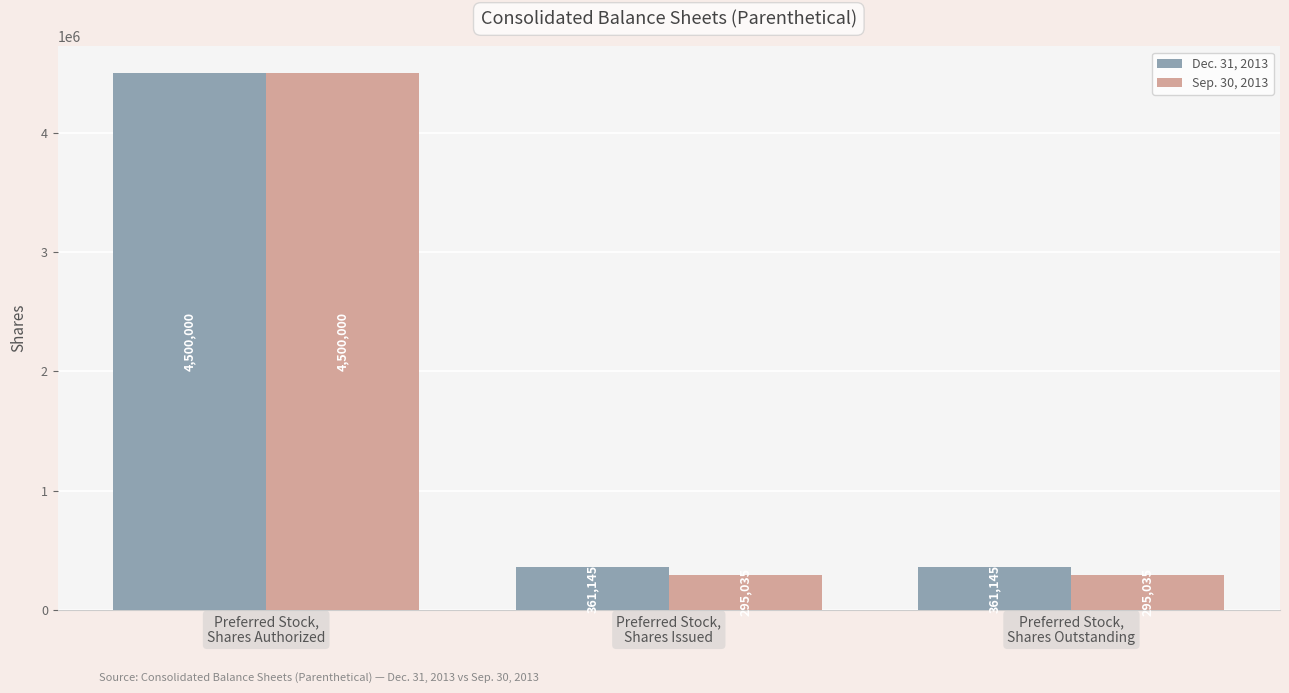

What is the greatest value displayed?

4500000.4